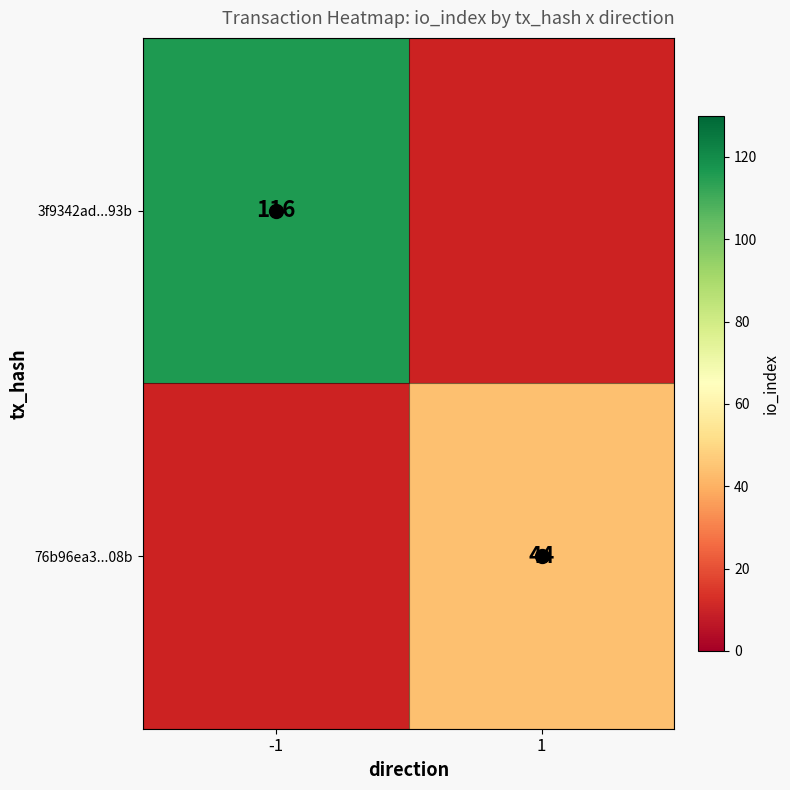

What is the smallest value displayed?

44.0